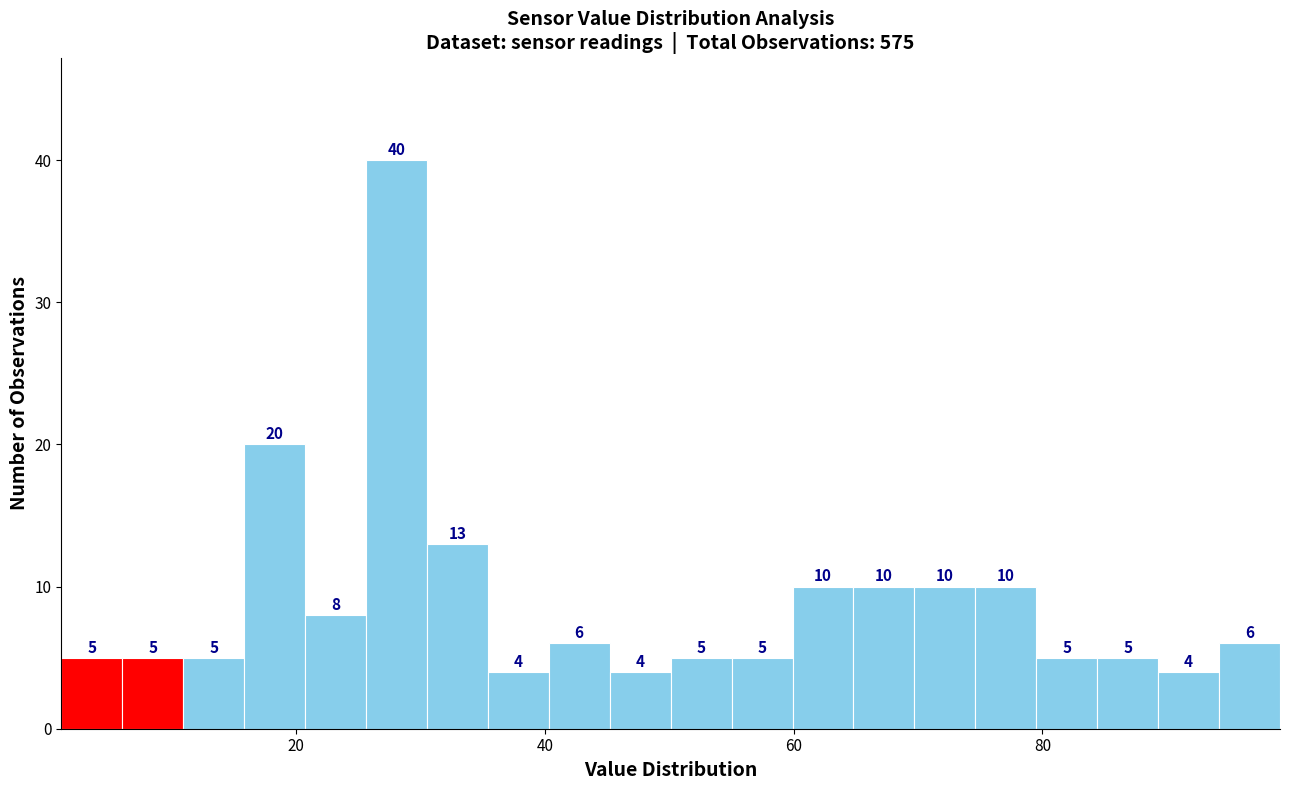

Around what value on the x-axis is the tallest bar? Give the approximate position of its centre, as read against the axis.

28